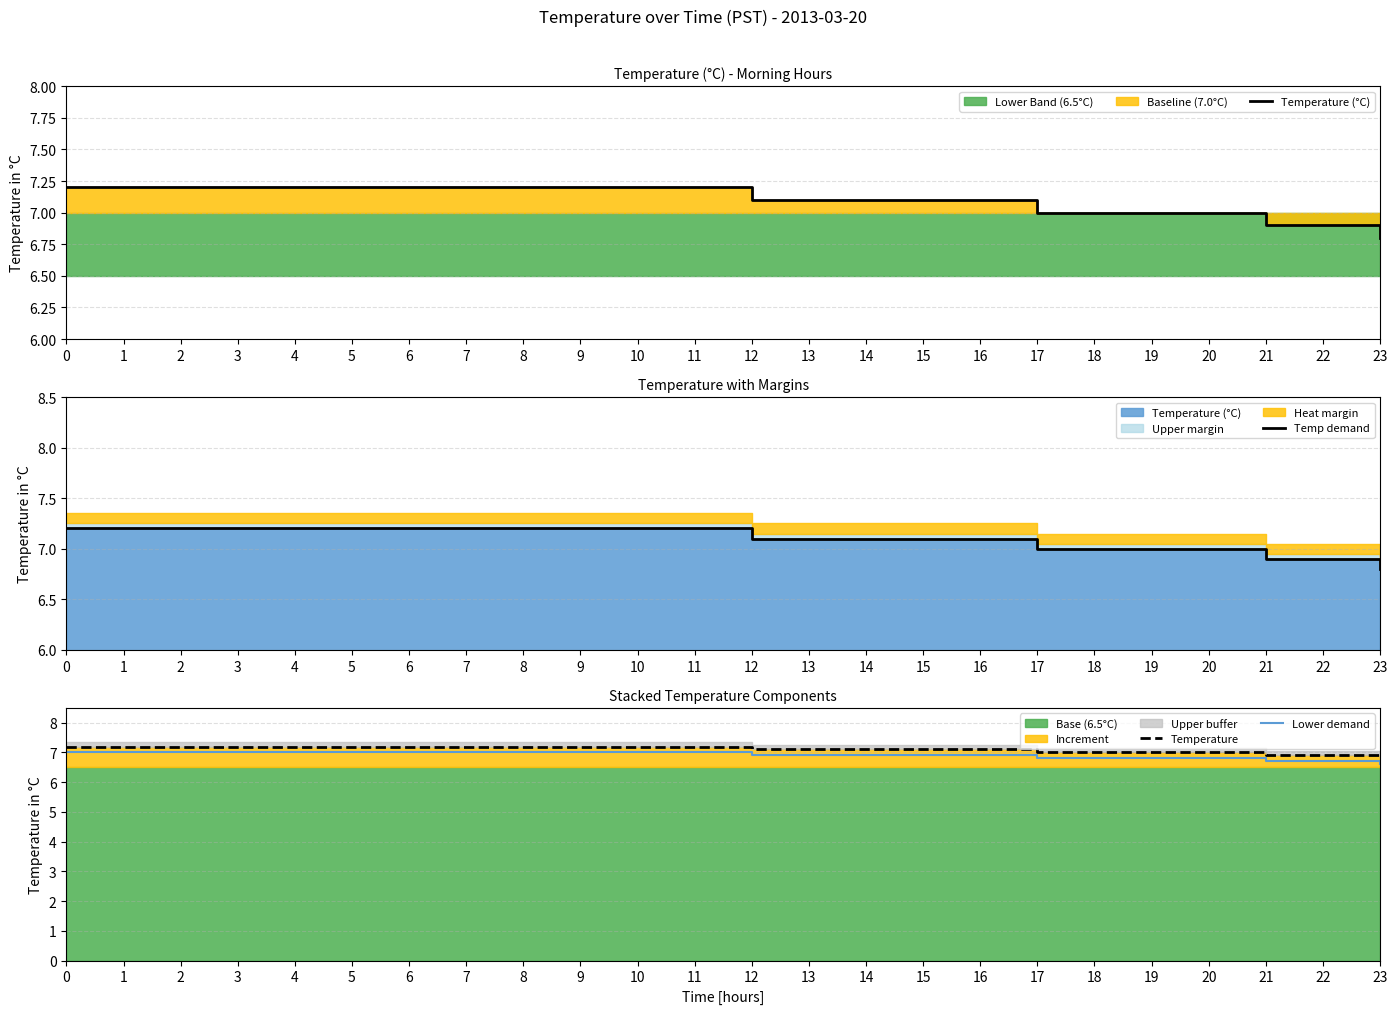

What is the difference between the Temperature values at 16 and 10?

0.1